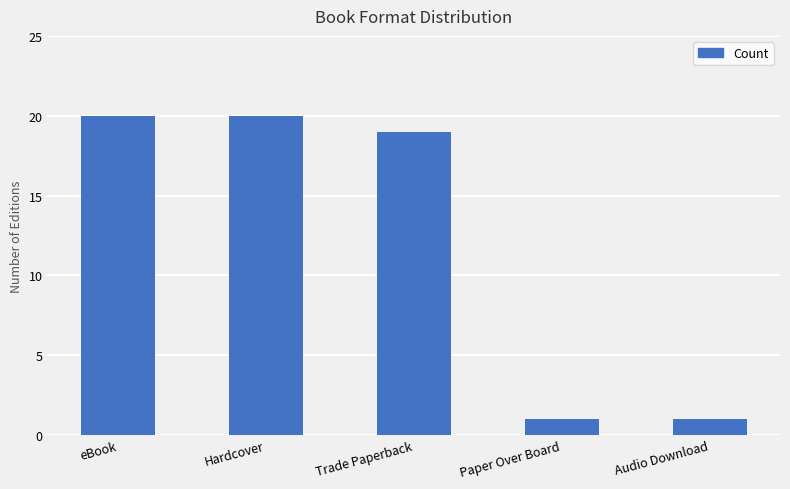

How many data points are less than 19?

2